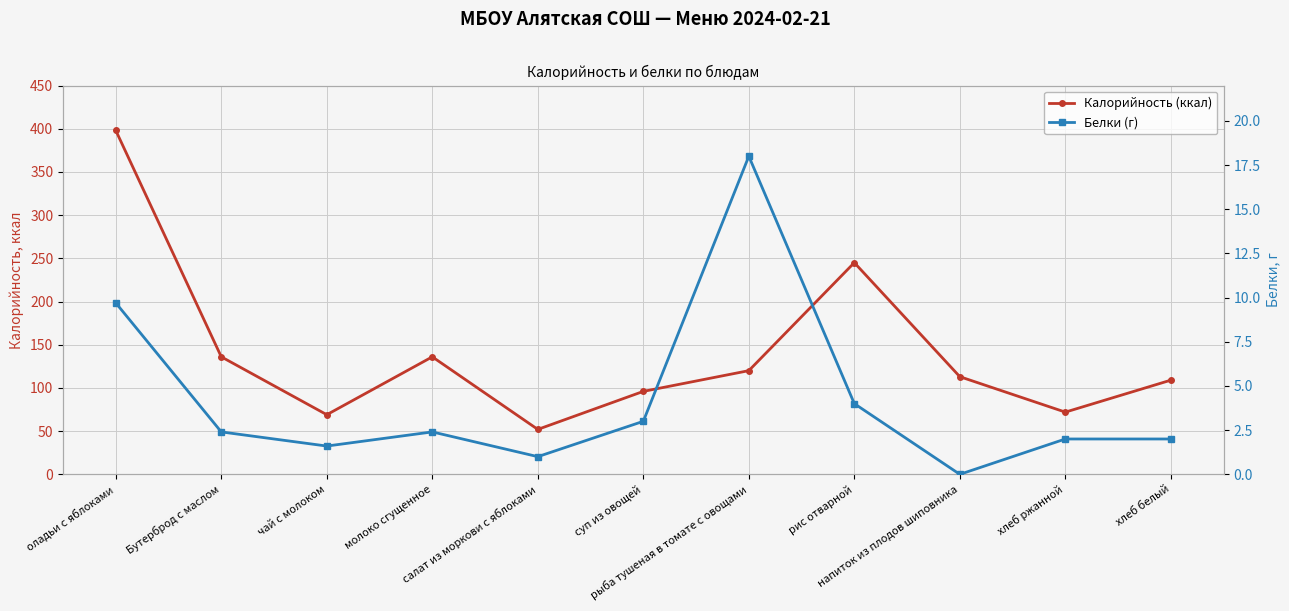

What is the maximum value shown in the chart?

398.0